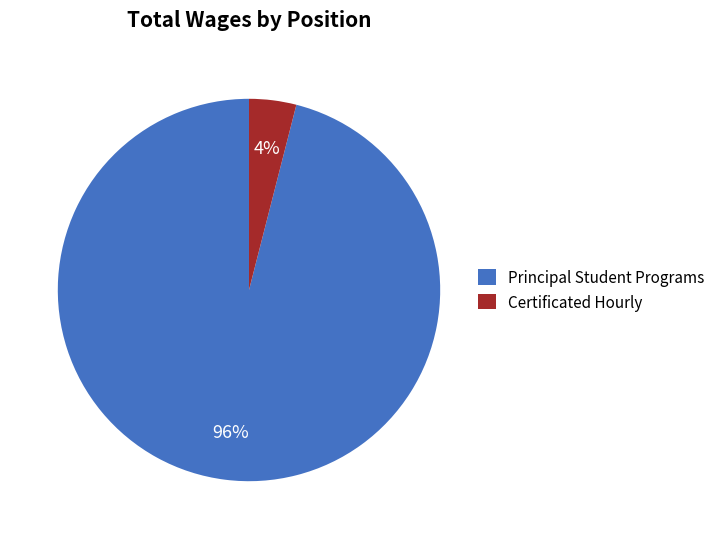

Is it true that Certificated Hourly is 4% of the pie?

True